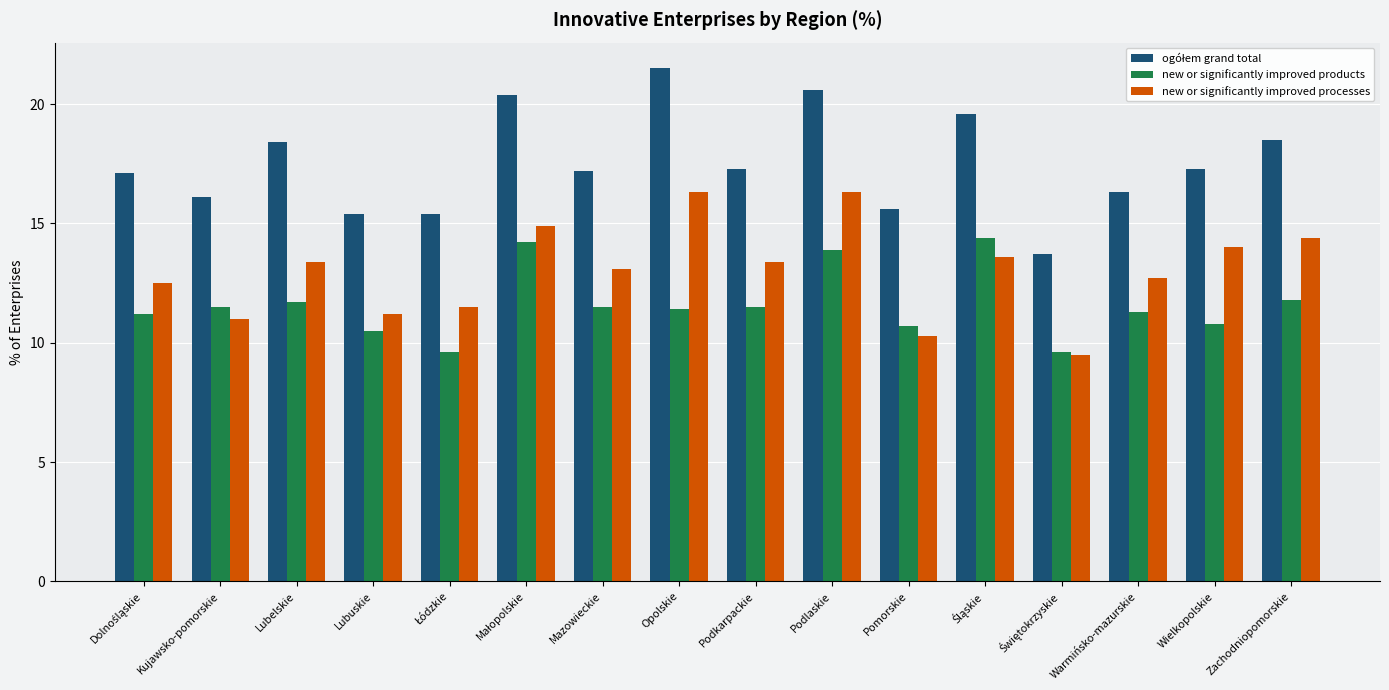

What is the average value of the new or significantly improved processes series?

13.0